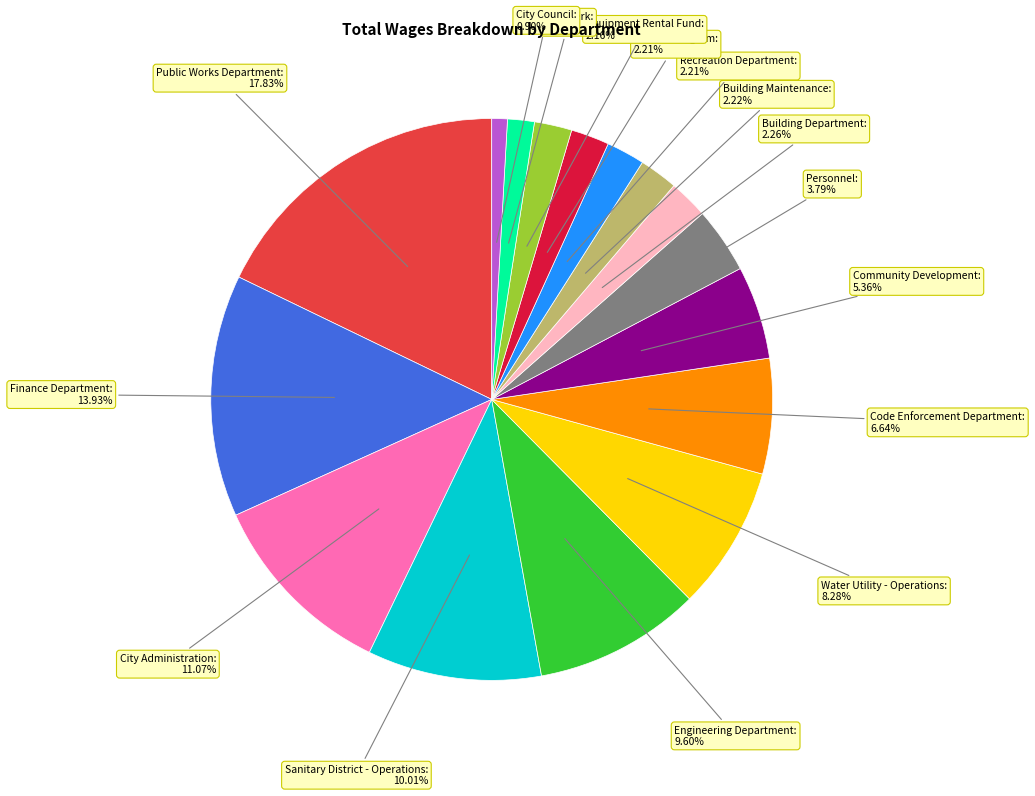

Does any single category account for the majority?

No